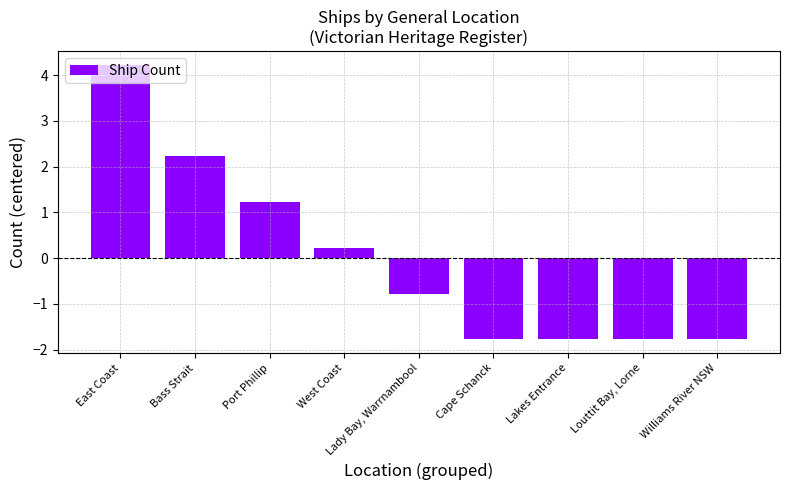

How many bars are there in total?

9